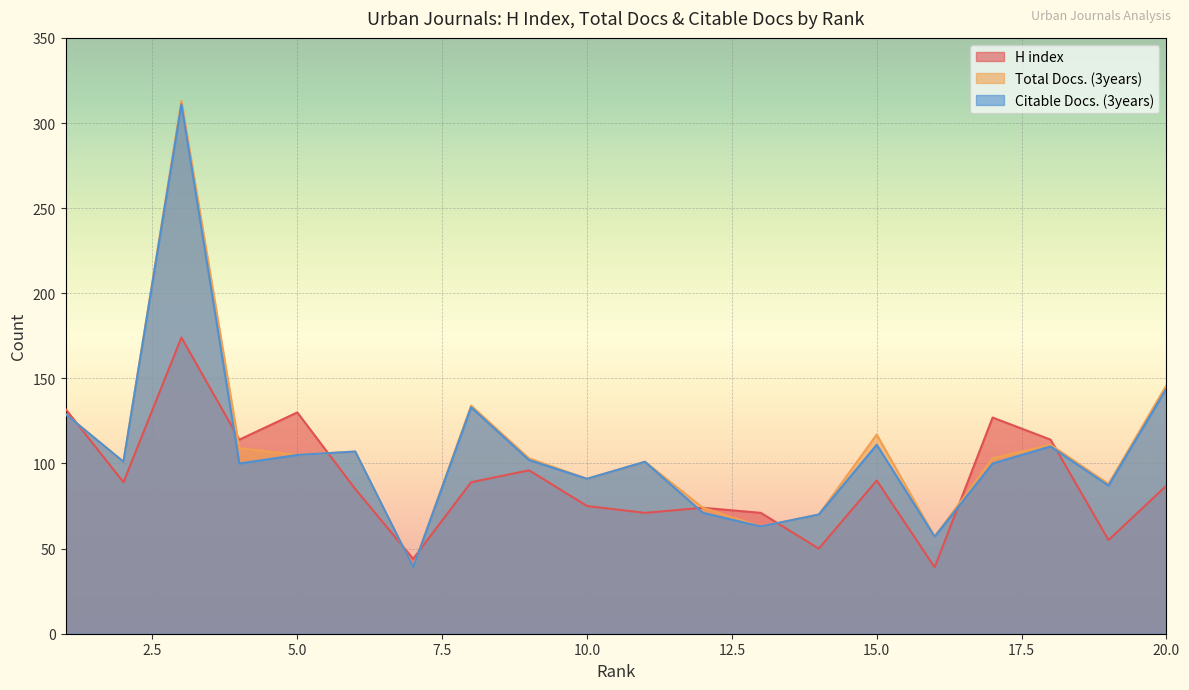

True or false: Citable Docs. (3years) and H index cross at least once.

True